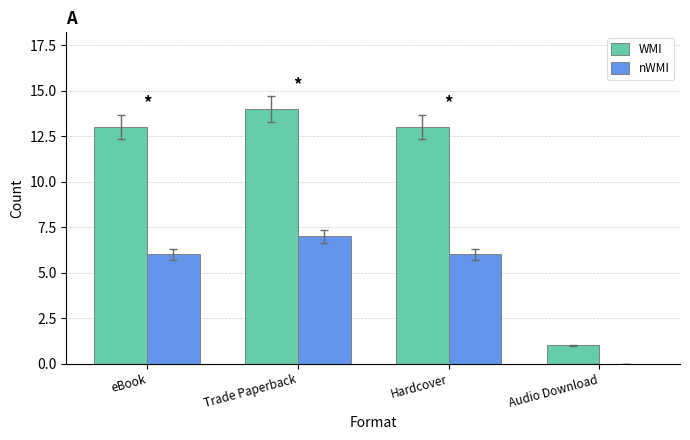

At which category does the chart reach its peak across all series?

Trade Paperback